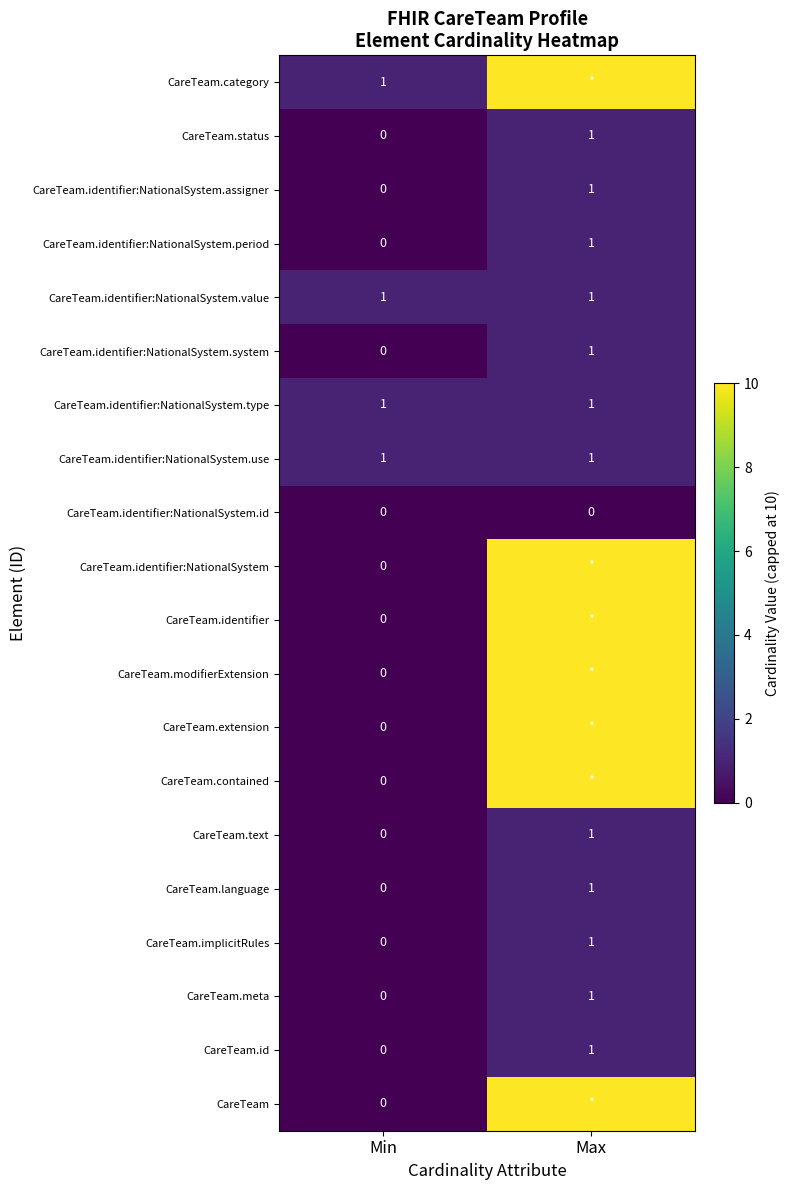

What is the average value of the CareTeam.identifier:NationalSystem.type series?

1